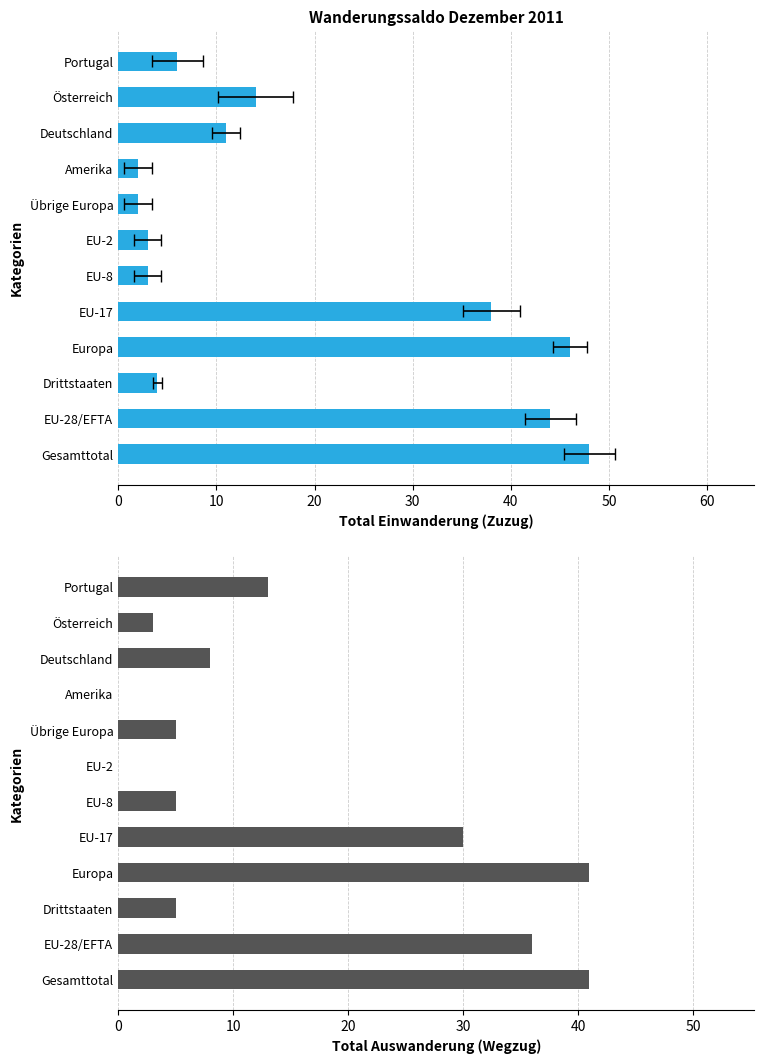

What is the average value of the Total Einwanderung series?

18